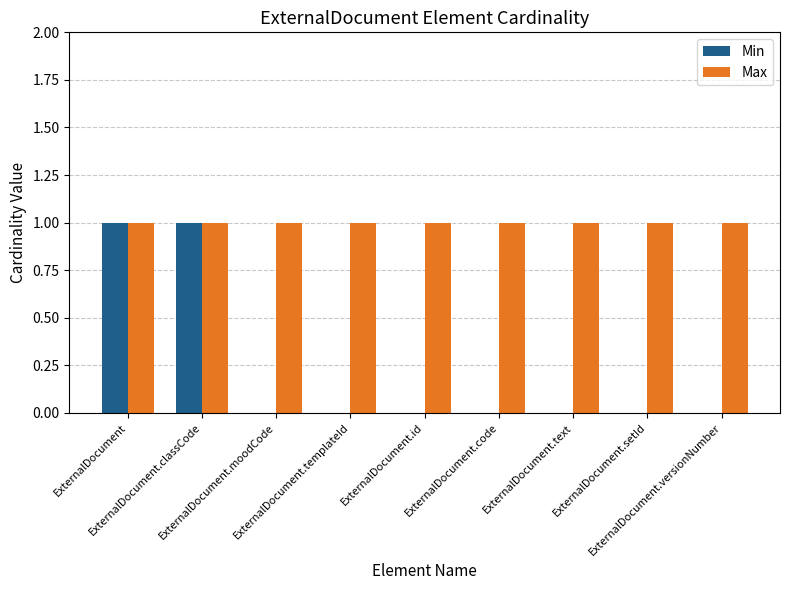

What is the sum of all Min values?

2